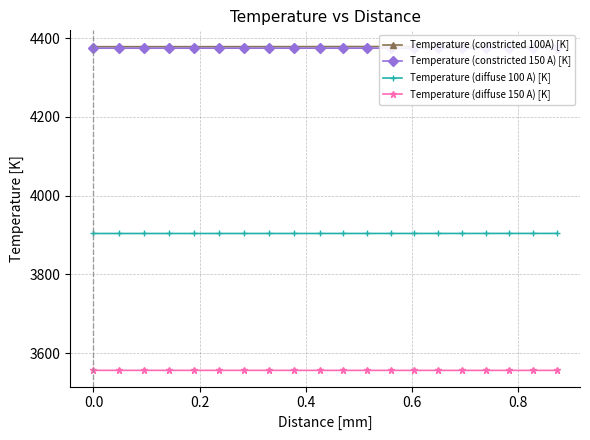

True or false: Temperature (diffuse 100 A) [K] and Temperature (constricted 100A) [K] cross at least once.

False